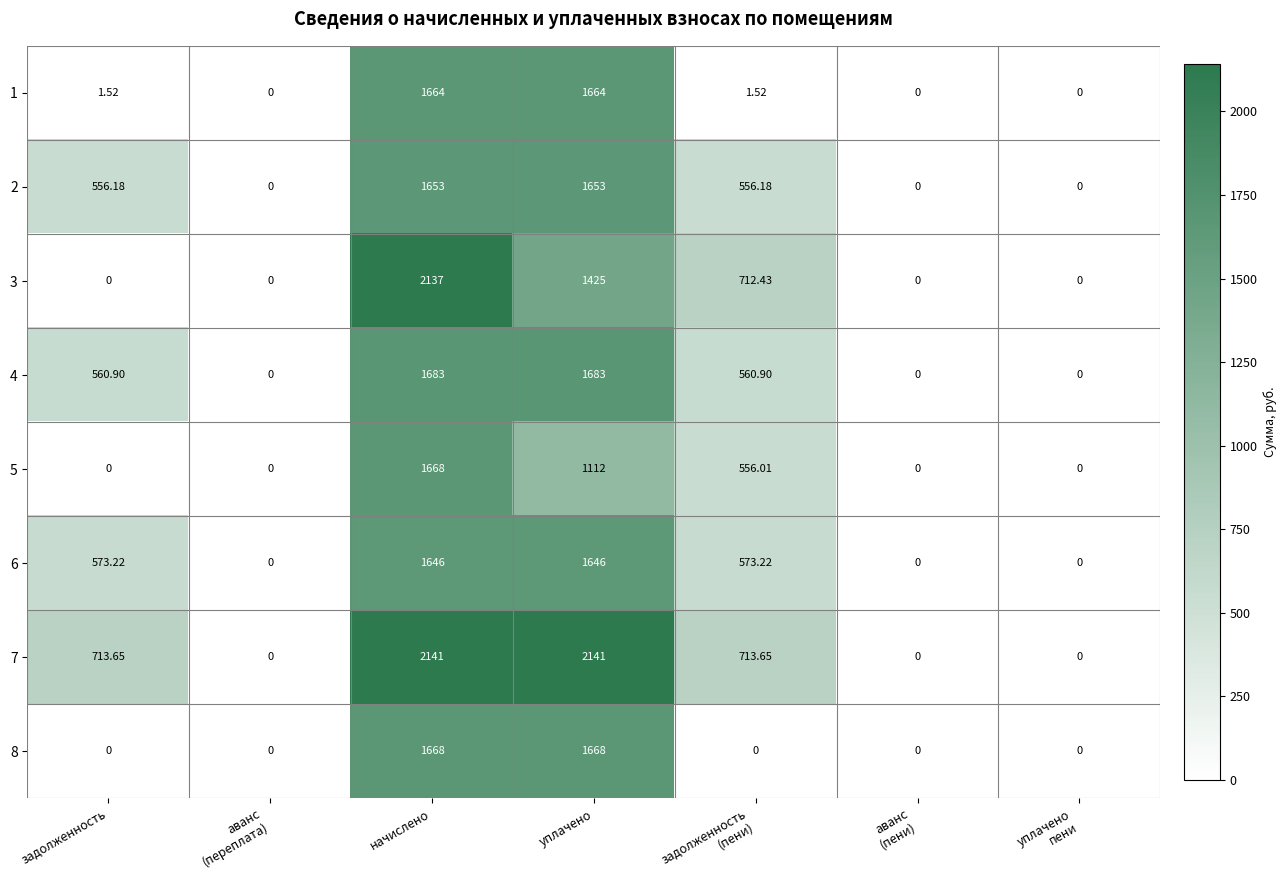

At which label does 1 first exceed 1?

задолженность